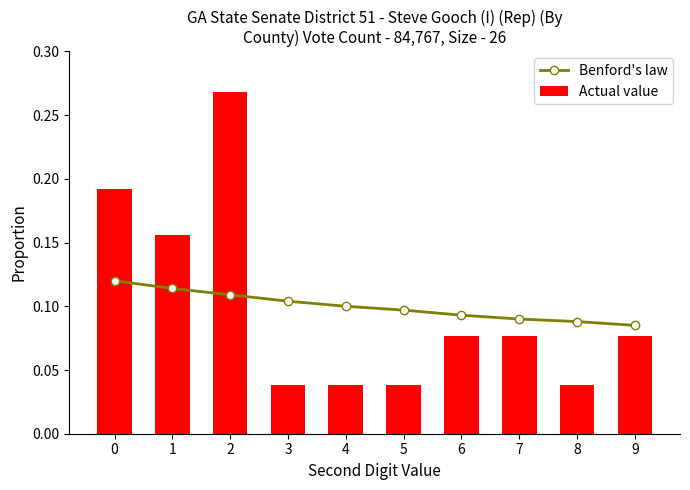

The value of Actual value at 9 is 0.1. True or false?

False